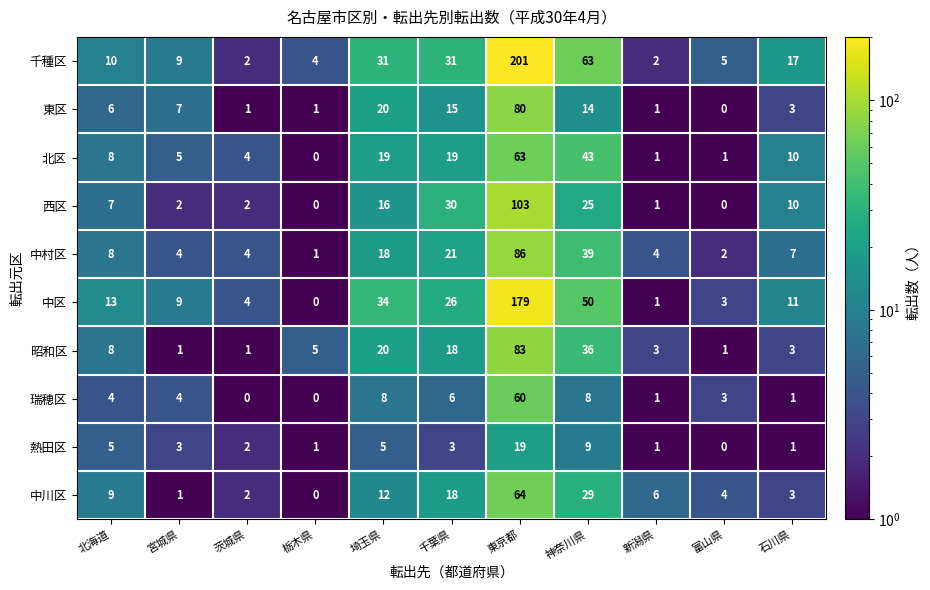

Rank the series by their maximum value, from lowest to highest.

熱田区, 瑞穂区, 北区, 中川区, 東区, 昭和区, 中村区, 西区, 中区, 千種区